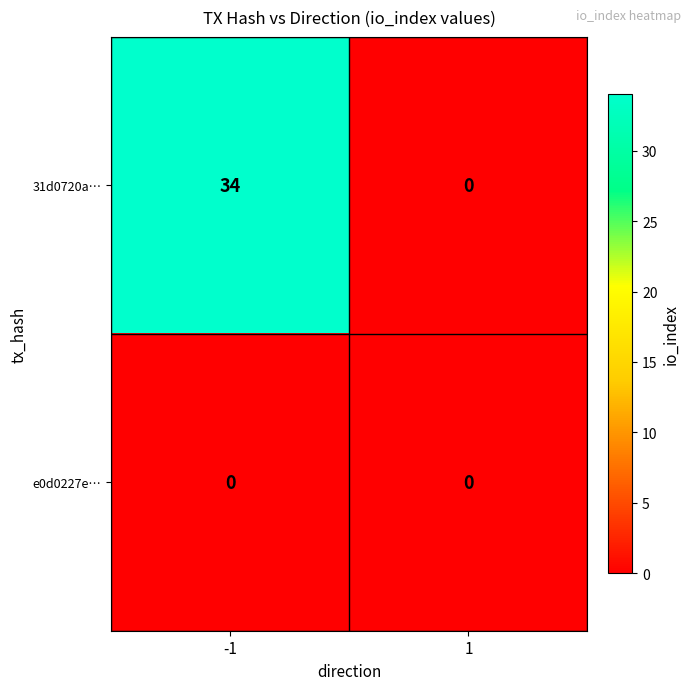

Which series has the largest total across all categories?

31d0720a…